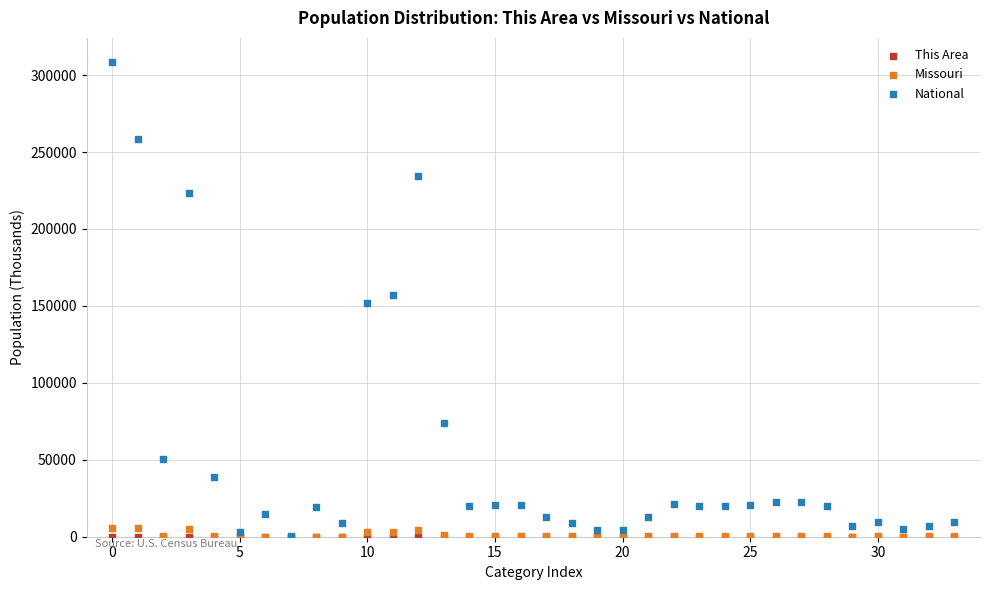

What are all the series names shown in the legend?

This Area, Missouri, National